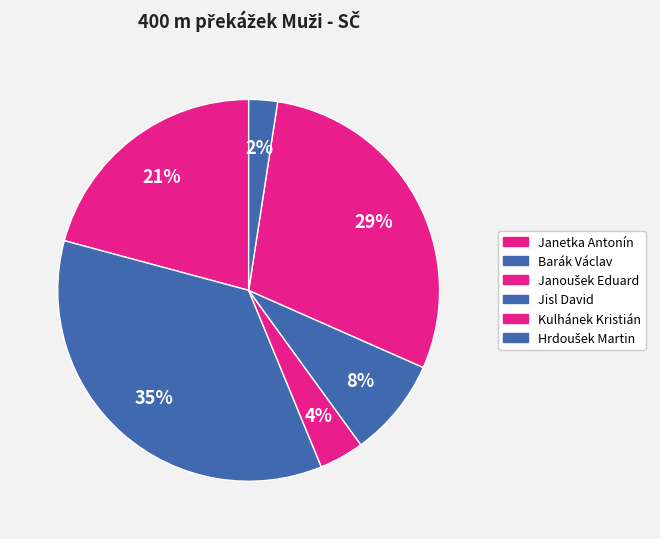

Which slice is the largest?

Barák Václav